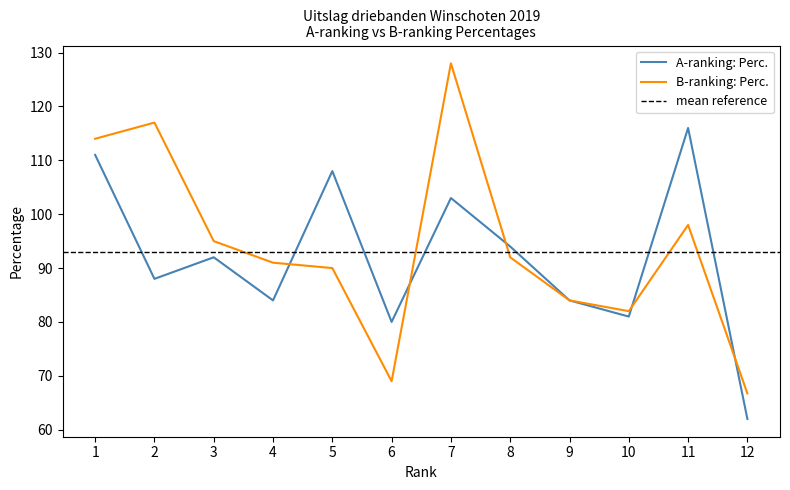

Reading right to left, what are all the values shown in this chart?

A-ranking: Perc.: 12=62.0	11=116.0	10=81.0	9=84.0	8=94.0	7=103.0	6=80.0	5=108.0	4=84.0	3=92.0	2=88.0	1=111.0
B-ranking: Perc.: 12=66.7	11=98.0	10=82.0	9=84.0	8=92.0	7=128.0	6=69.0	5=90.0	4=91.0	3=95.0	2=117.0	1=114.0